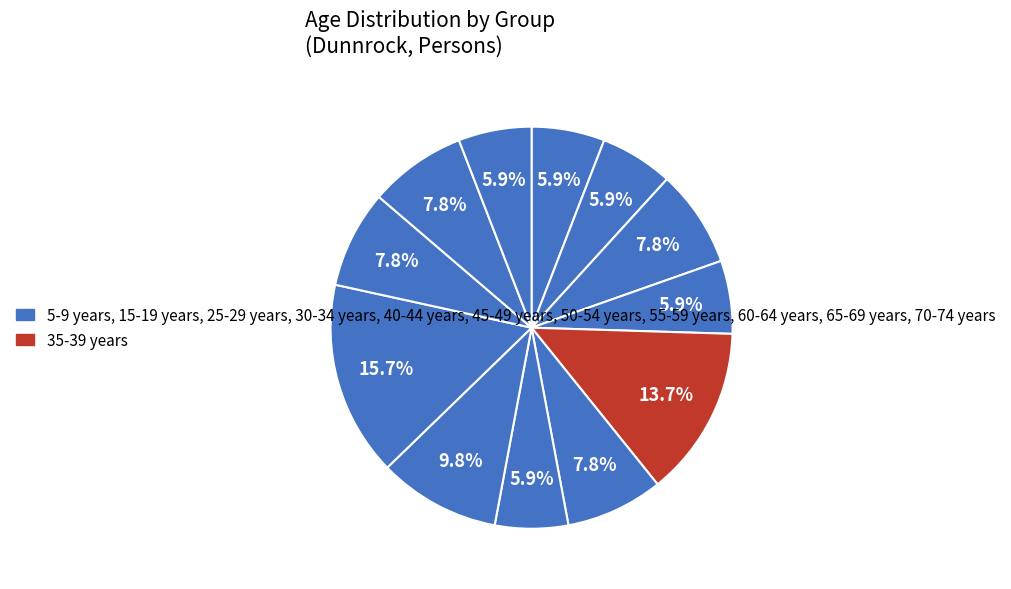

How many segments does this pie chart have?

12